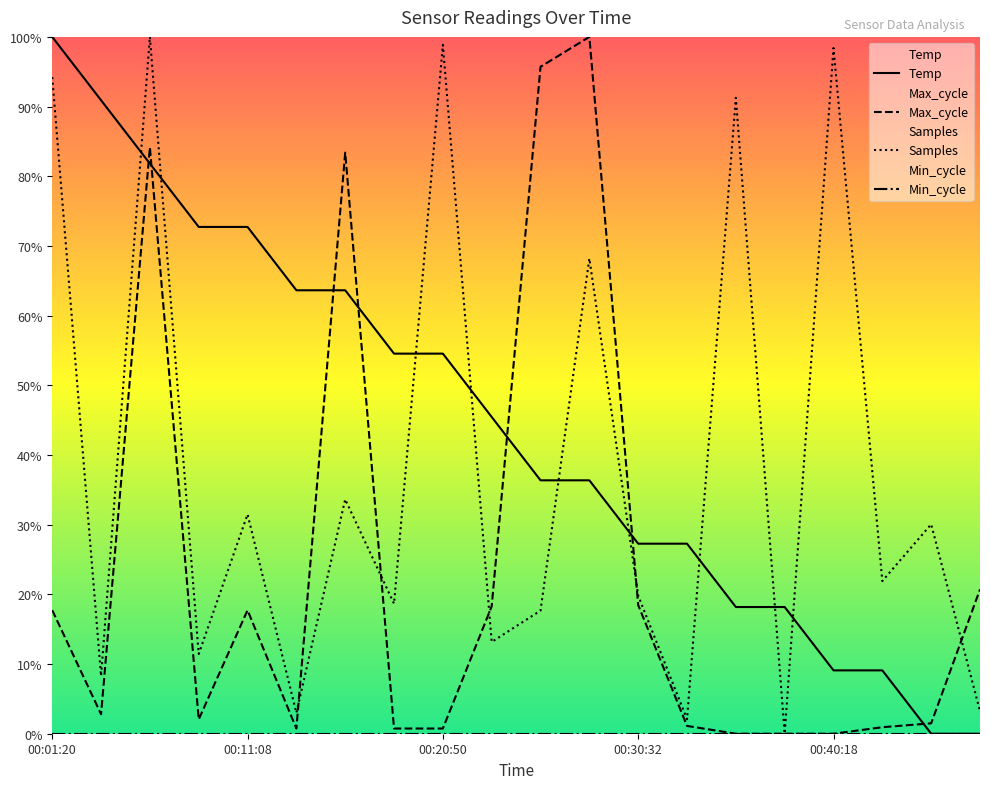

True or false: Max_cycle and Min_cycle cross at least once.

False